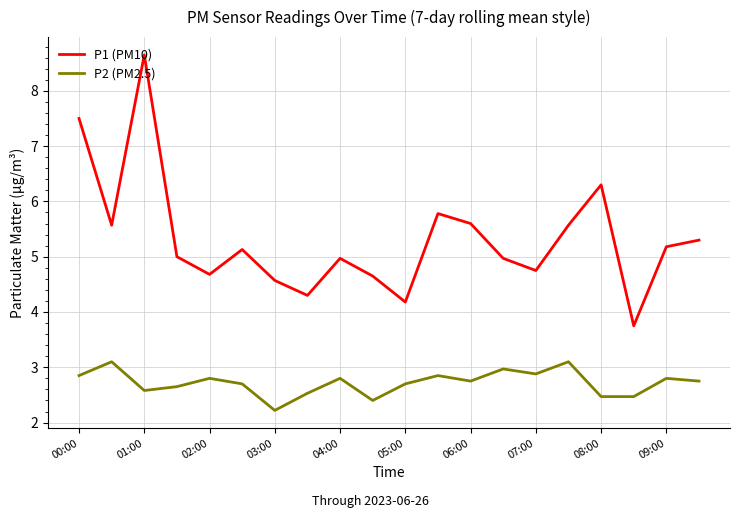

Which series has the largest total across all categories?

P1 (PM10)